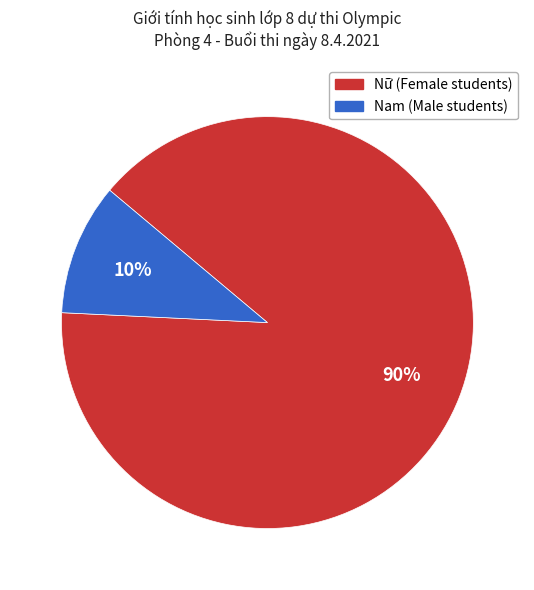

How many slices are in this pie chart?

2